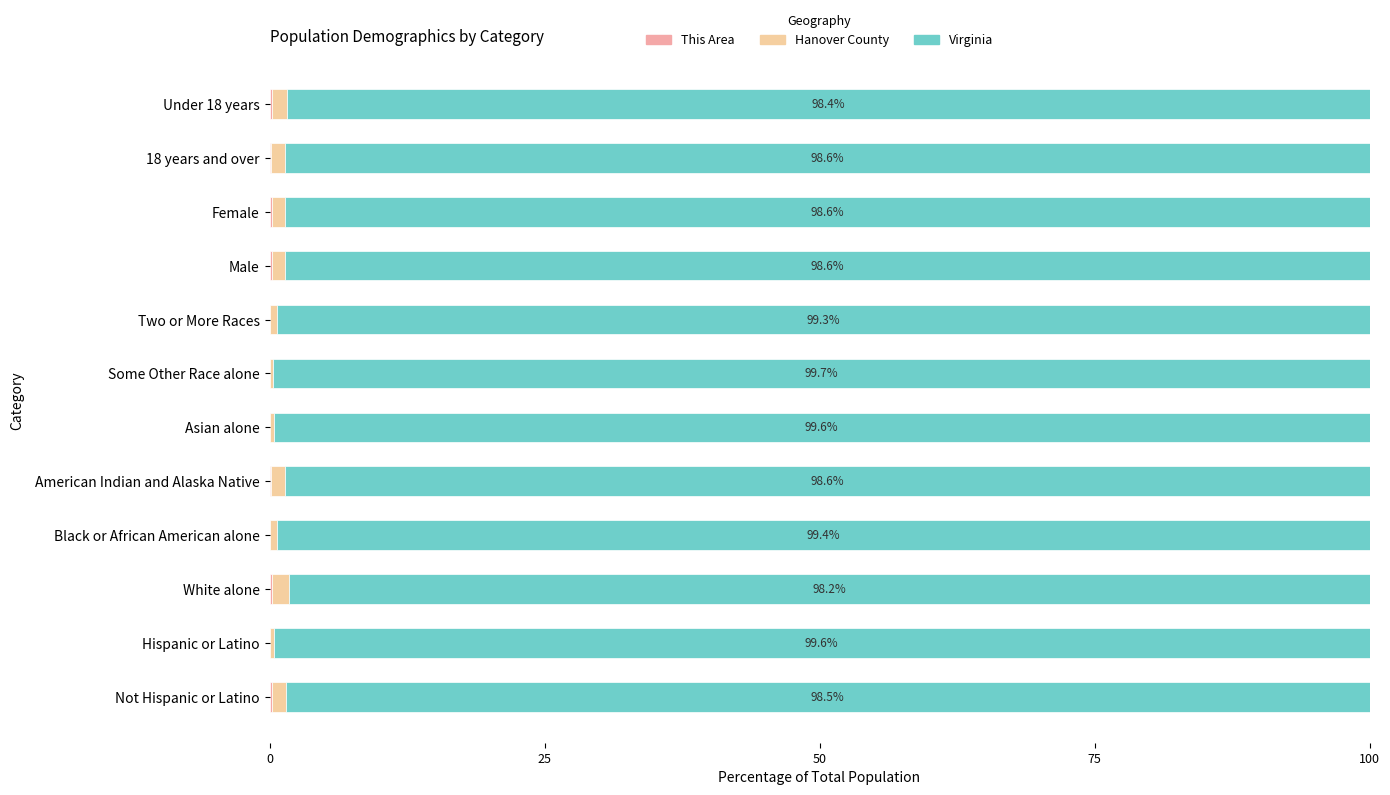

What is the difference between the maximum and minimum values in the Hanover County series?

1.3